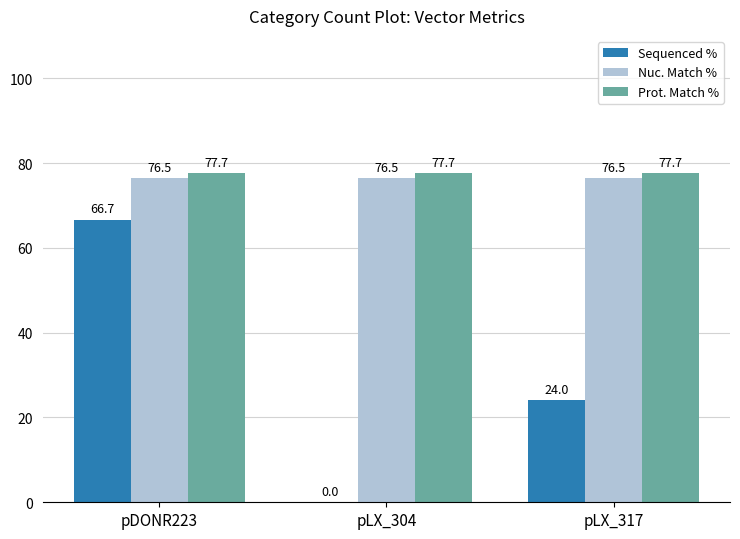

Reading right to left, extract all data points from this chart.

Sequenced %: pLX_317=24.0	pLX_304=0.0	pDONR223=66.7
Nuc. Match %: pLX_317=76.5	pLX_304=76.5	pDONR223=76.5
Prot. Match %: pLX_317=77.7	pLX_304=77.7	pDONR223=77.7